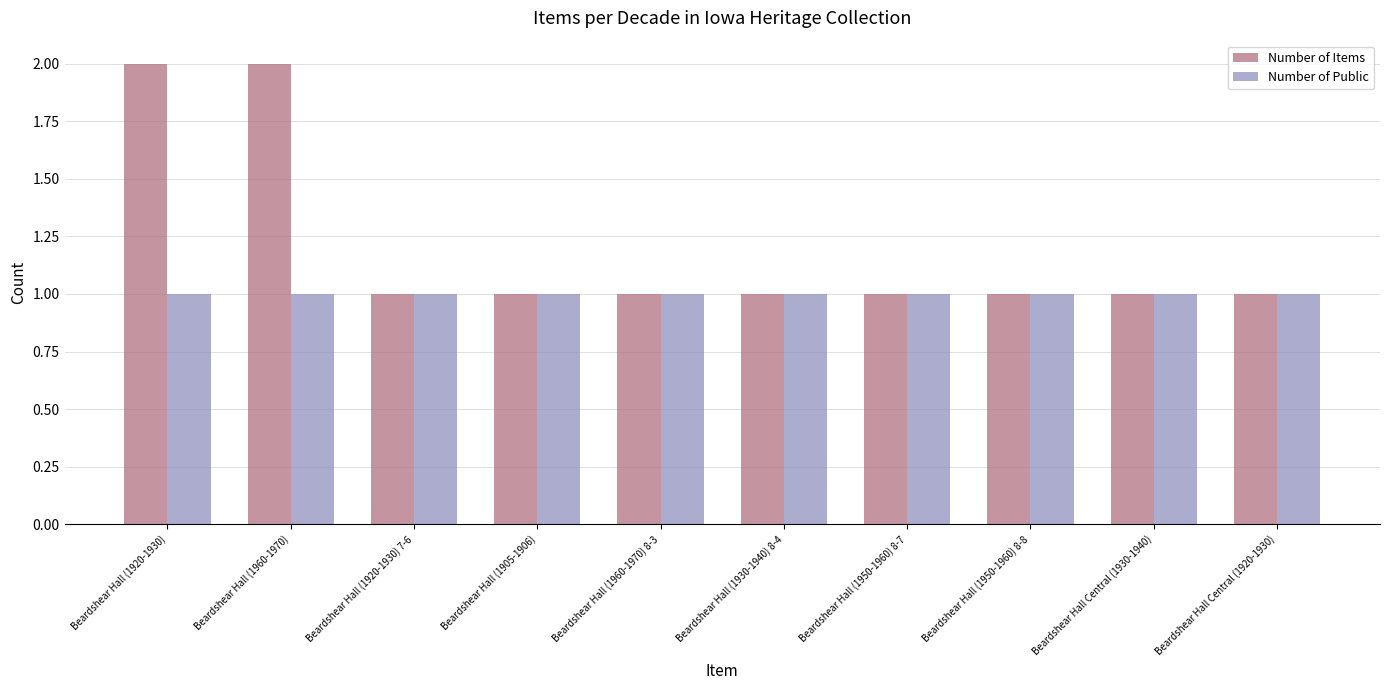

Rank the series by their average value, from lowest to highest.

Number of Public, Number of Items